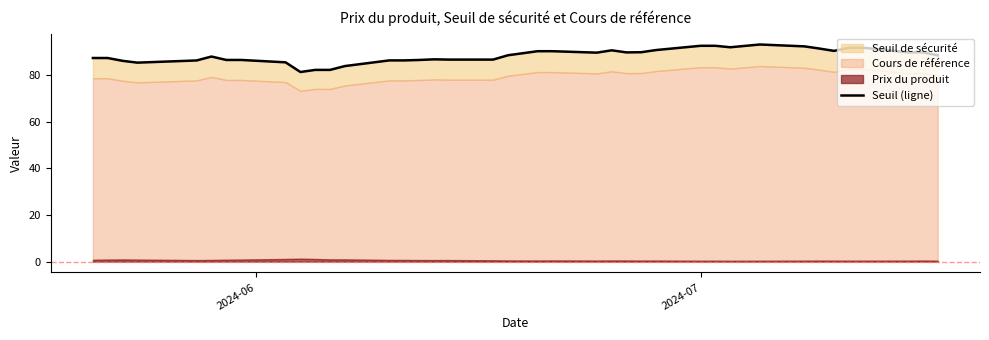

Does the chart display data point markers on the line(s)?

No